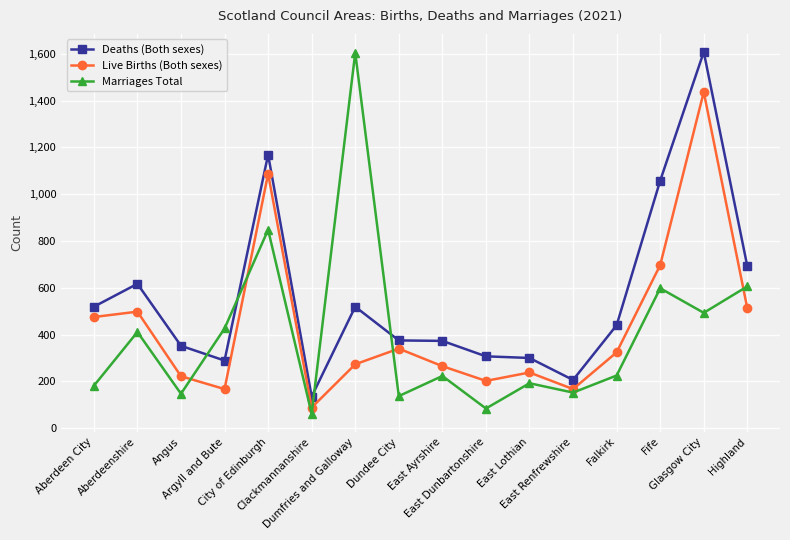

Does the chart have visible grid lines?

Yes